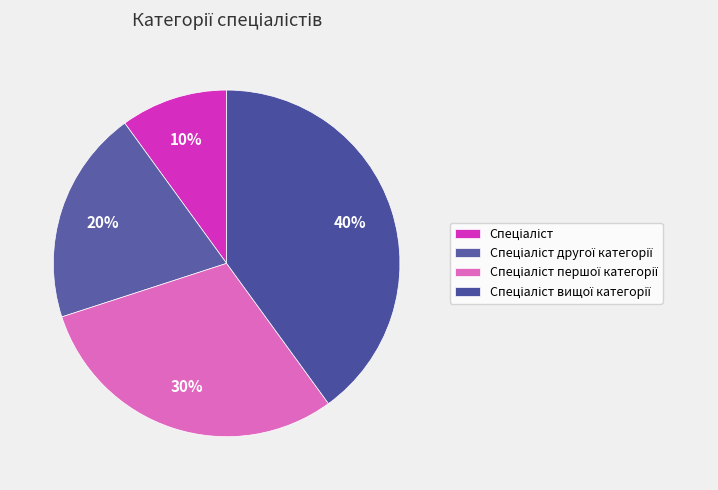

Does any single category account for the majority?

No